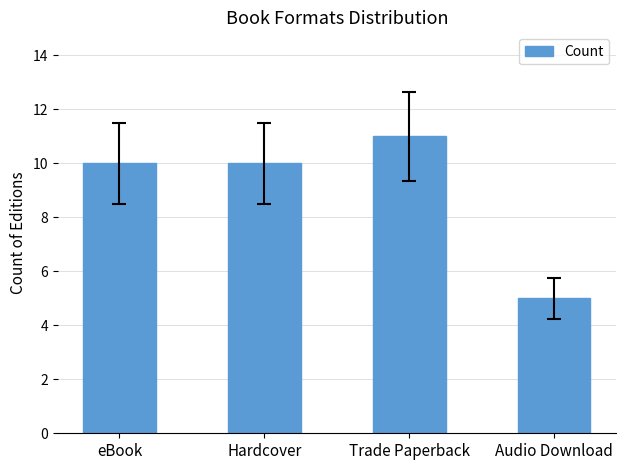

What position from the left is eBook?

1